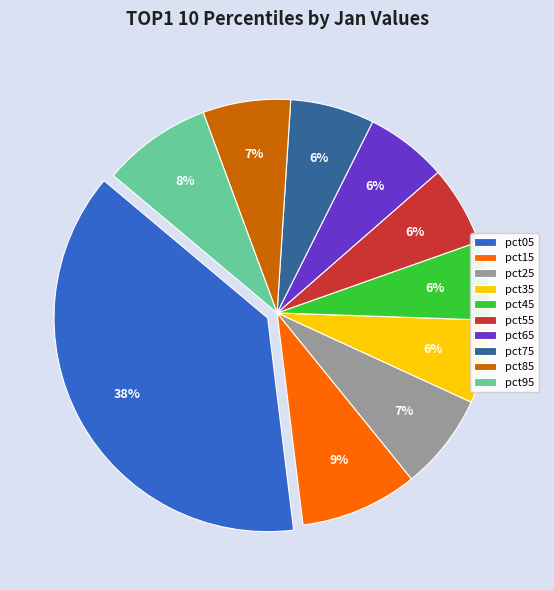

Which category has the biggest portion of the pie?

pct05